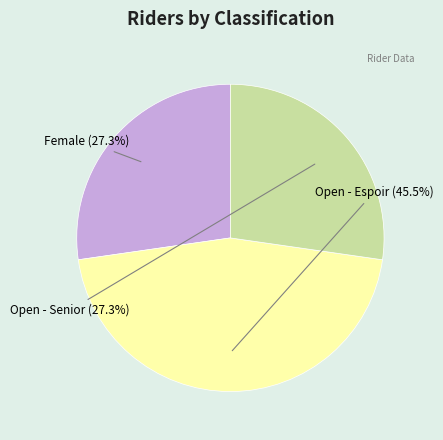

Does Female represent more than half of the total?

No